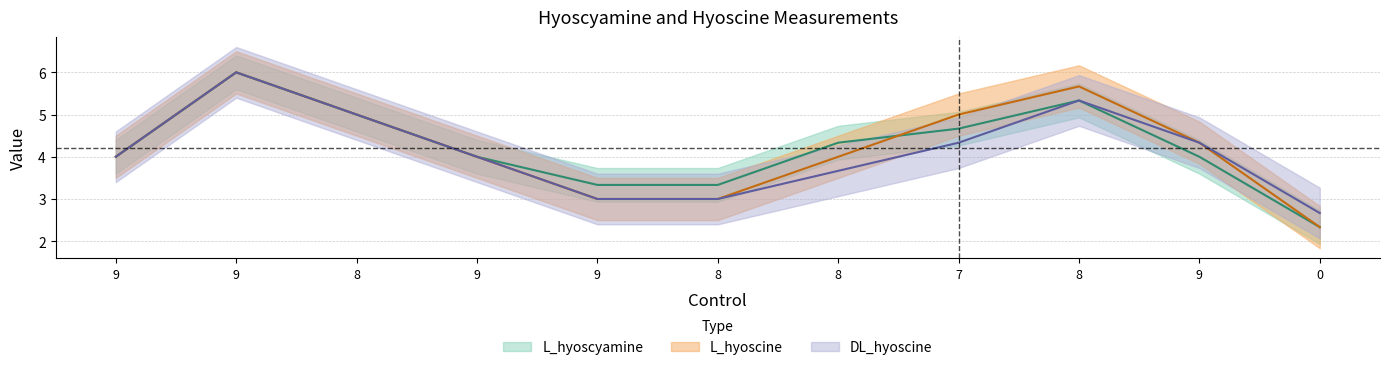

At which label does L_hyoscine first exceed 5?

9